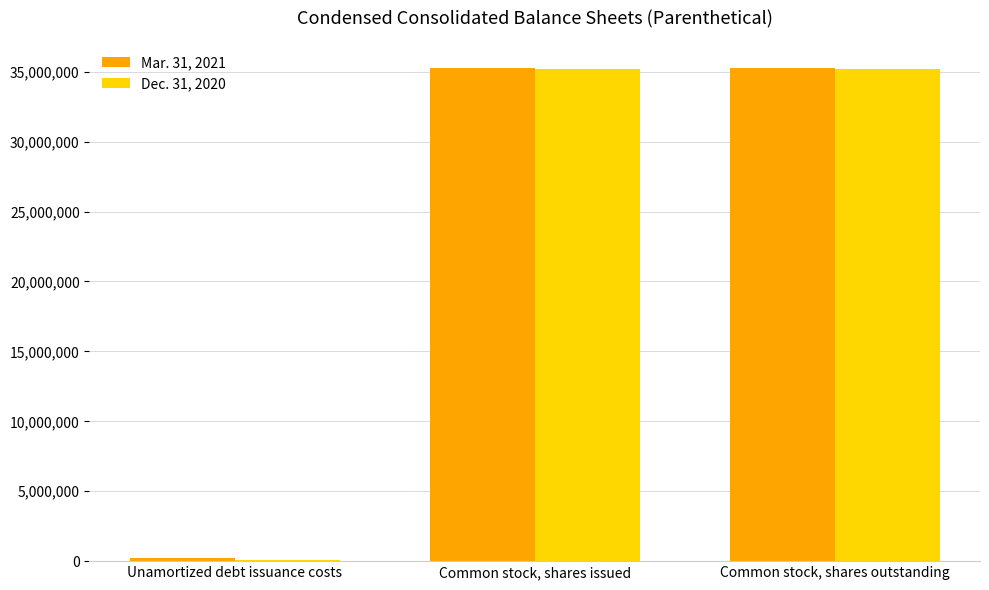

What is the greatest value displayed?

35248513